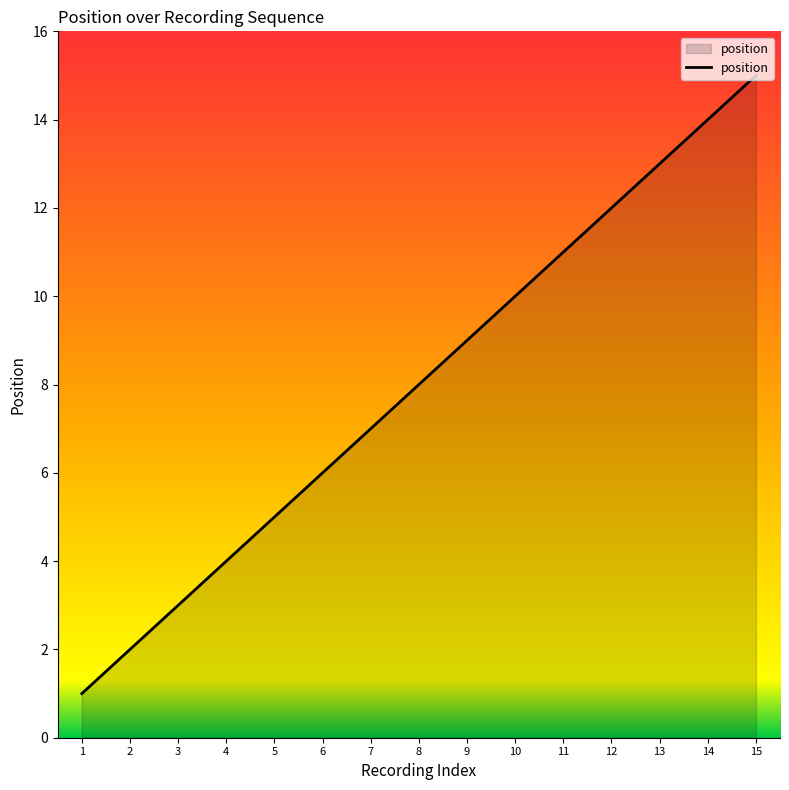

What is the change in value from 5 to 6?

+1